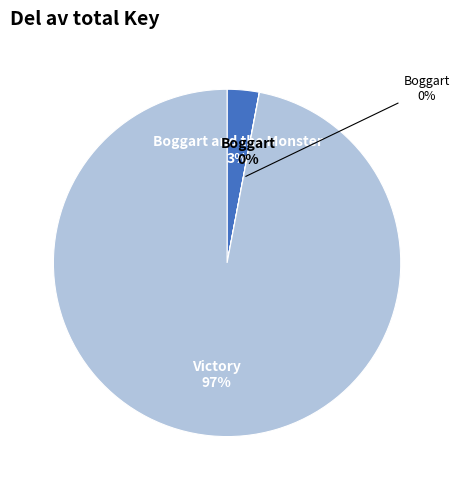

What is the change in value from Boggart to Victory?

+34890134